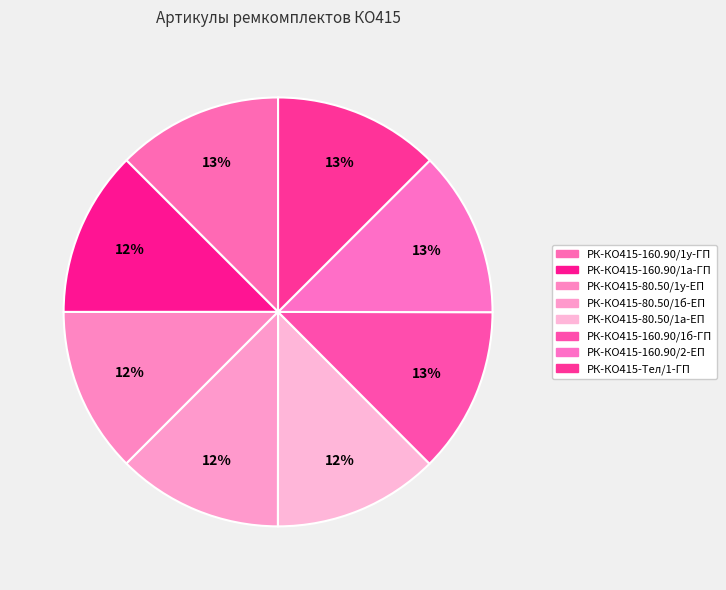

What is the total percentage of РК-КО415-160.90/1у-ГП and РК-КО415-160.90/1б-ГП?

25.0%